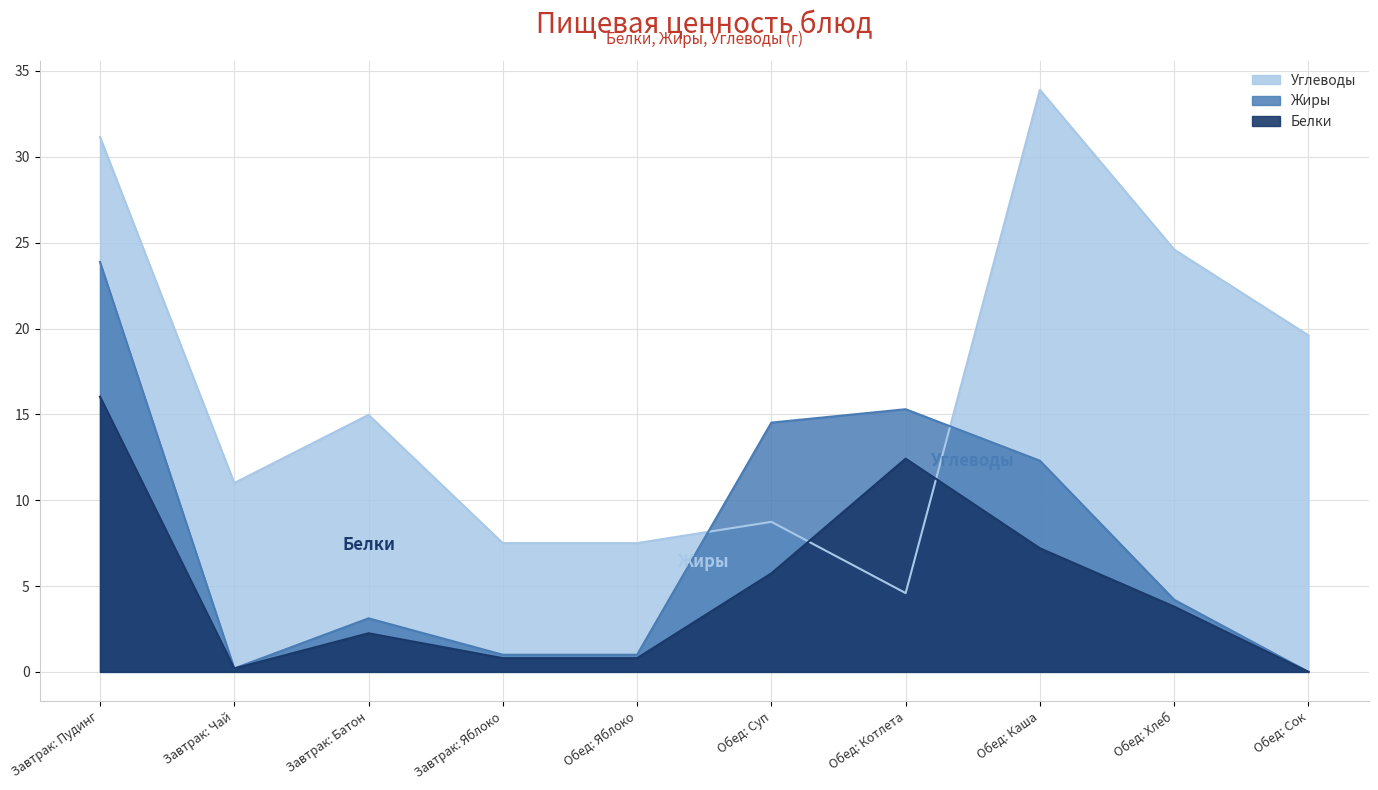

True or false: Белки and Углеводы intersect in this chart.

True